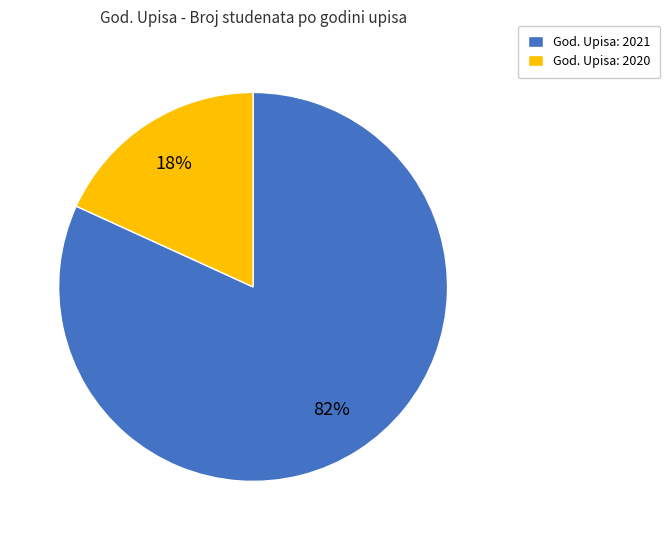

Which category has the smallest portion of the pie?

God. Upisa: 2020